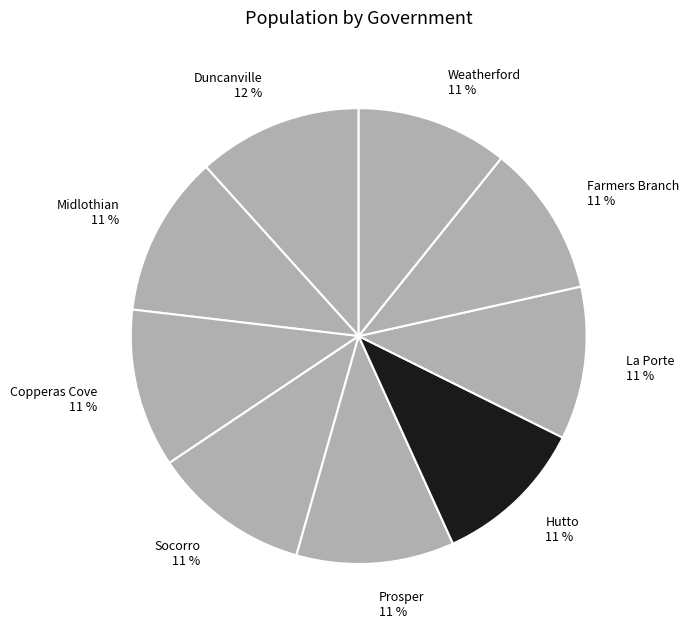

How many slices are in this pie chart?

9